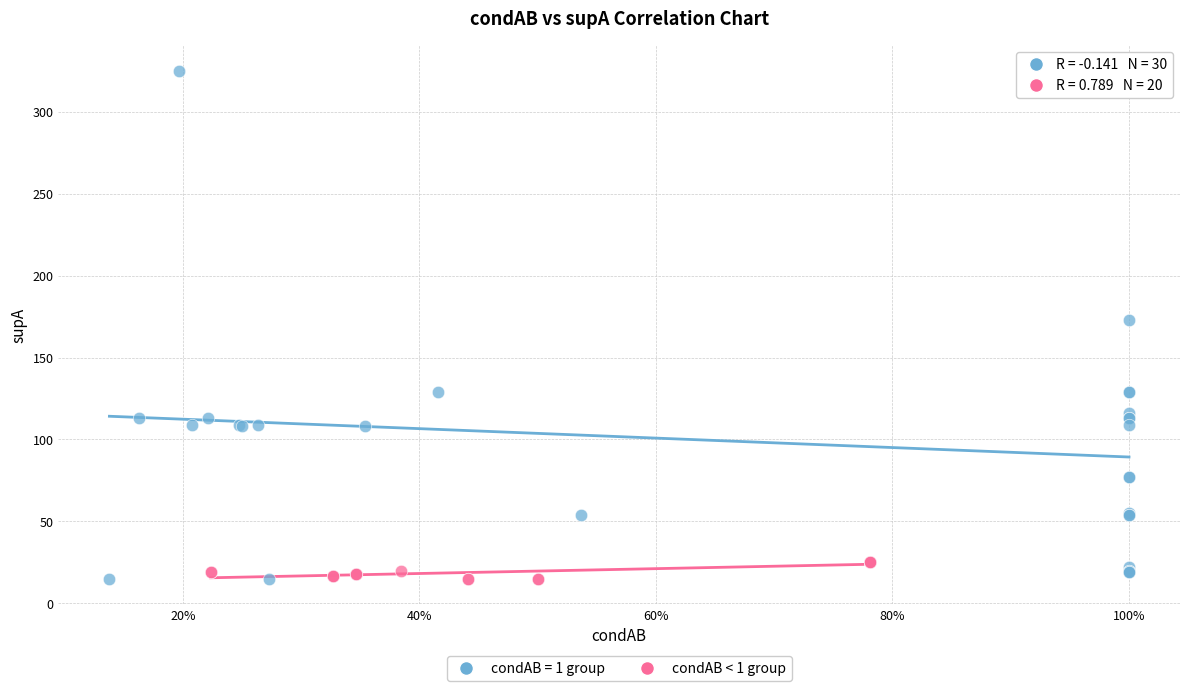

Which series has the largest Y range (max minus min)?

condAB = 1 group